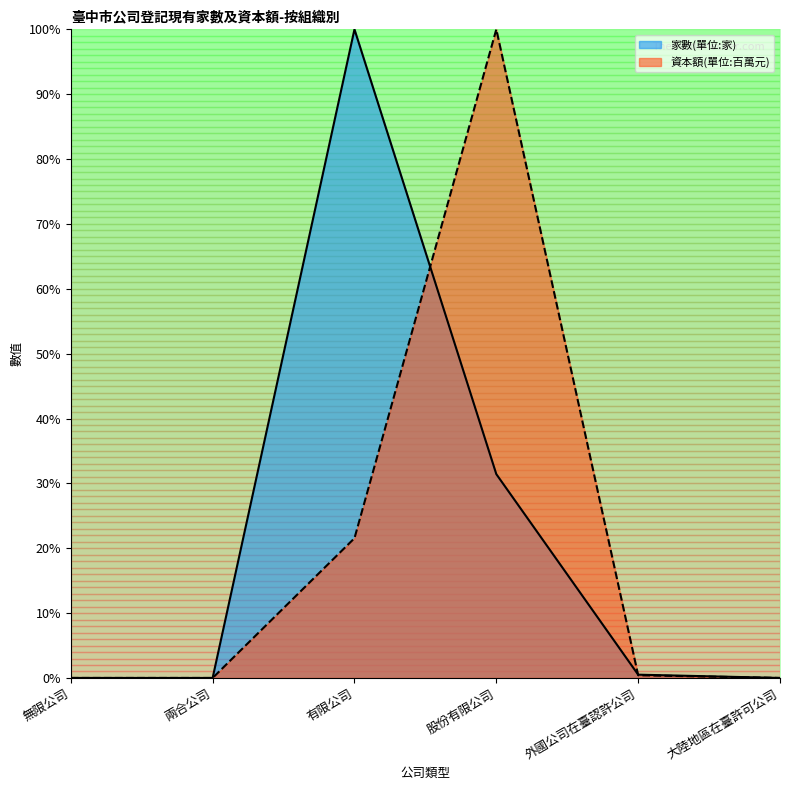

True or false: 家數(單位:家) and 資本額(單位:百萬元) cross at least once.

True